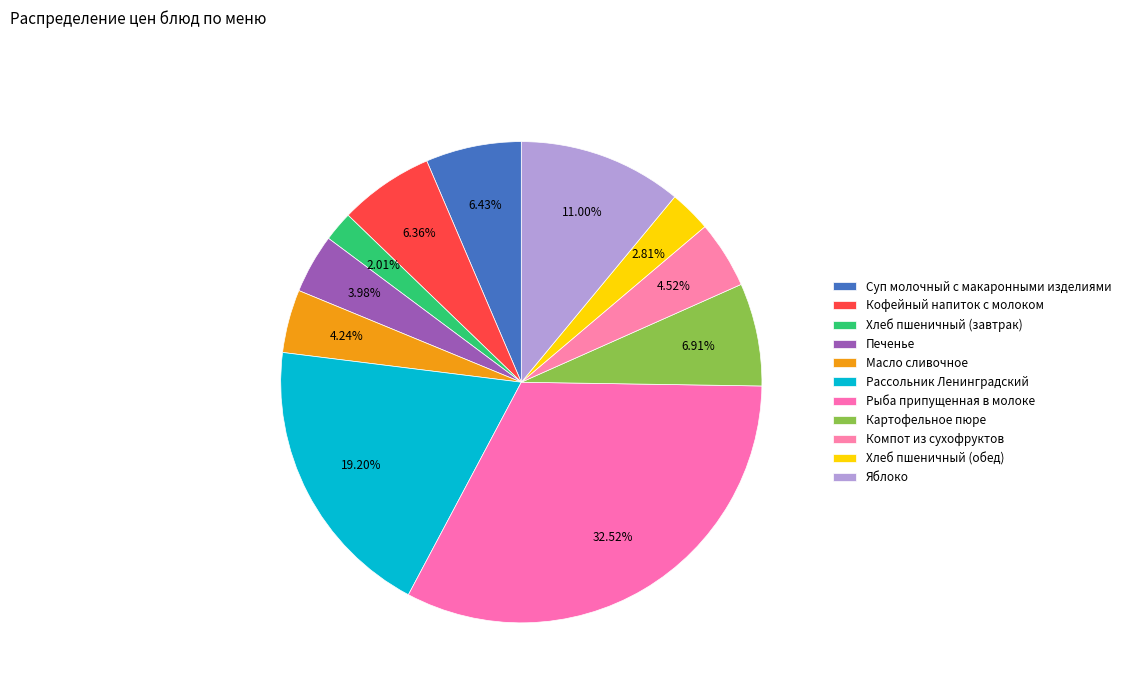

What is the total percentage of Масло сливочное and Хлеб пшеничный (обед)?

7.1%